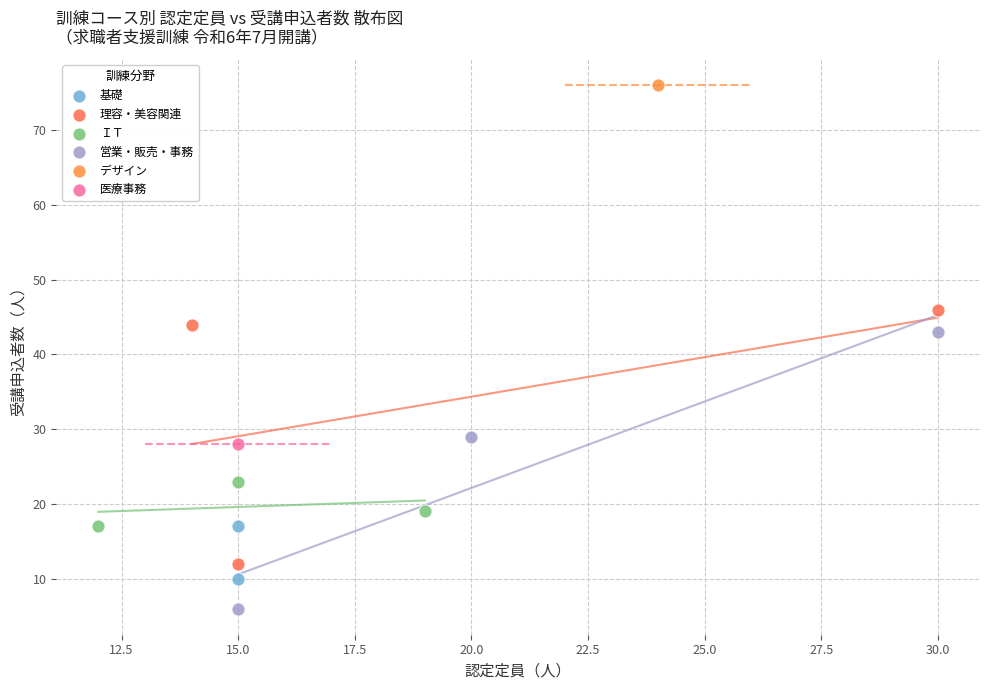

What are all the series names shown in the legend?

基礎, 理容・美容関連, ＩＴ, 営業・販売・事務, デザイン, 医療事務